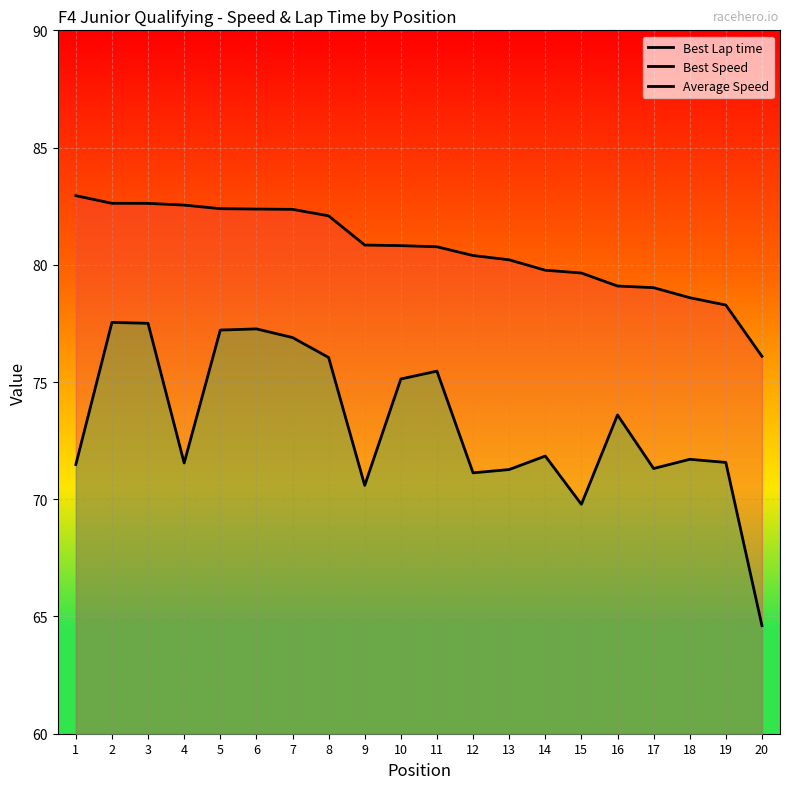

How many lines are shown in the chart?

3